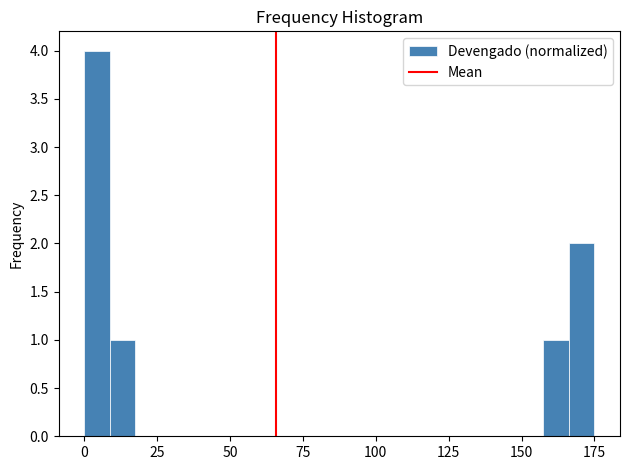

Around what value on the x-axis is the tallest bar? Give the approximate position of its centre, as read against the axis.

5